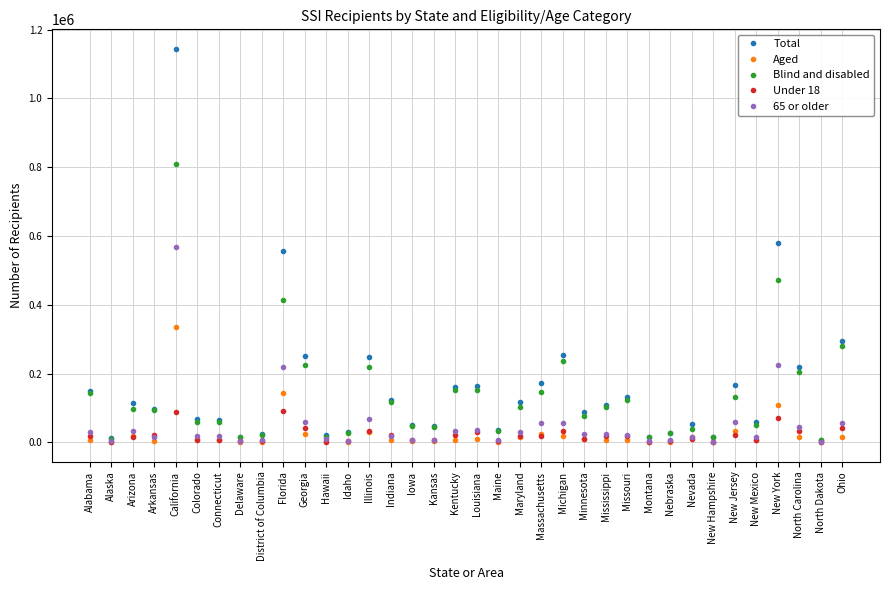

List the series in order of their peak value, highest first.

Total, Blind and disabled, 65 or older, Aged, Under 18